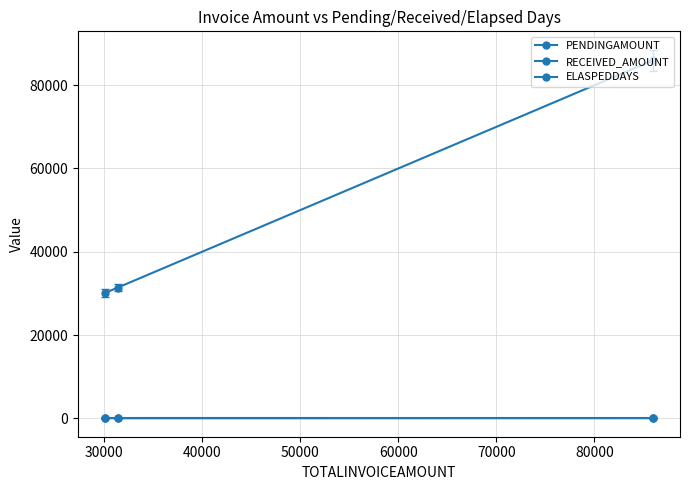

How many lines are shown in the chart?

3